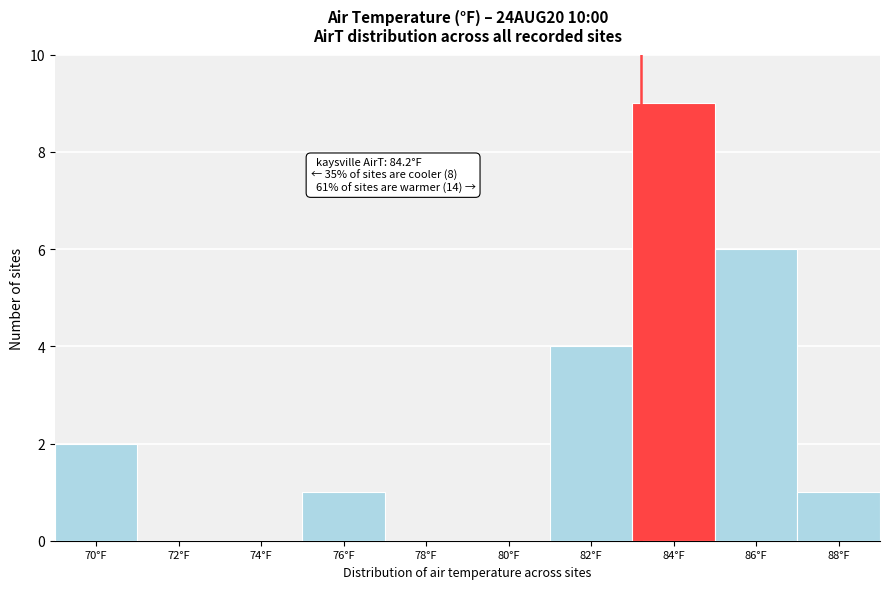

Reading left to right, list all the values displayed in this chart.

70°F=2	72°F=0	74°F=0	76°F=1	78°F=0	80°F=0	82°F=4	84°F=9	86°F=6	88°F=1